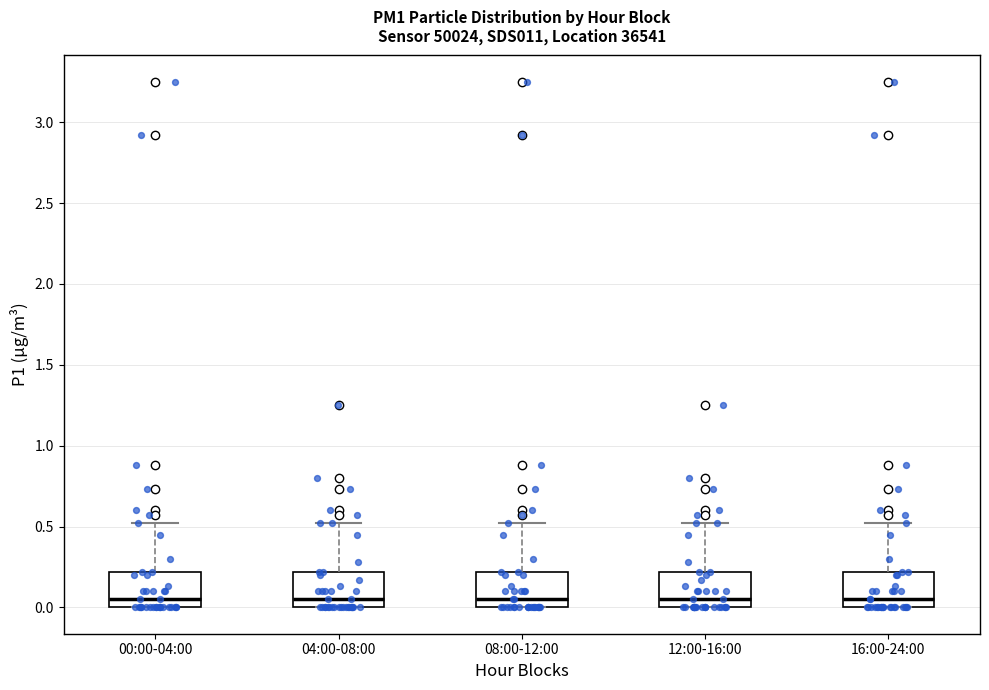

Reading left to right, read every box against the y-axis: the position of its median line, the range the box covers, and the ends of its whiskers. The values are not printed on the chart, so give them approximately, as read against the axis.

00:00-04:00: median 0.05, box 0.00 to 0.20, whiskers 0.00 to 0.50
04:00-08:00: median 0.05, box 0.00 to 0.20, whiskers 0.00 to 0.50
08:00-12:00: median 0.05, box 0.00 to 0.20, whiskers 0.00 to 0.50
12:00-16:00: median 0.05, box 0.00 to 0.20, whiskers 0.00 to 0.50
16:00-24:00: median 0.05, box 0.00 to 0.20, whiskers 0.00 to 0.50